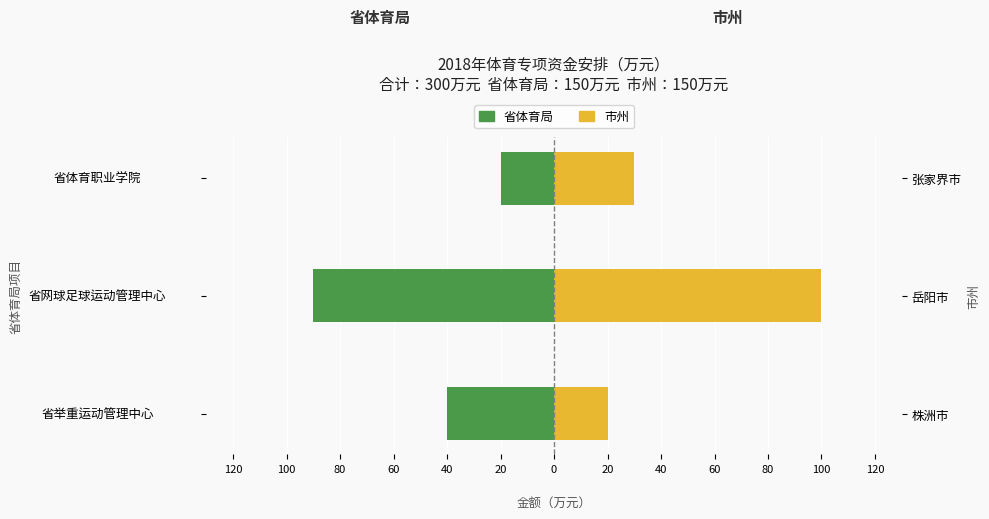

Read the 省体育局 value at 省网球足球运动管理中心, to the nearest 5.

-90